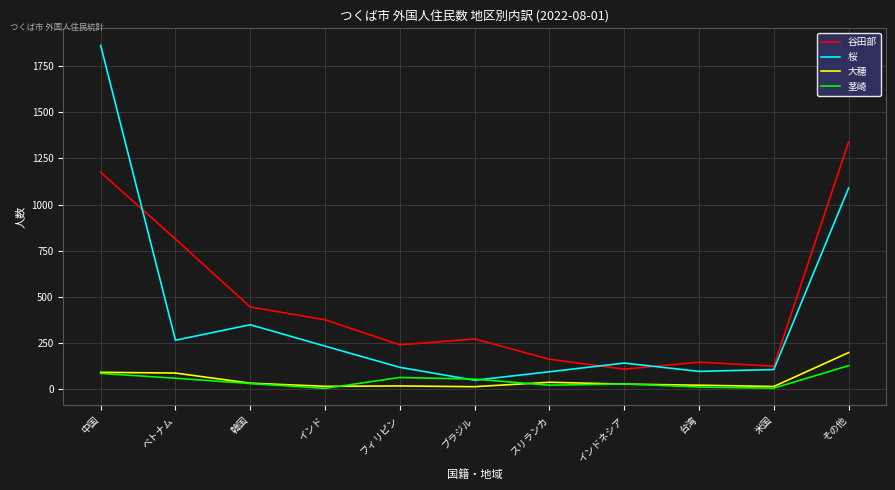

Does the chart have visible grid lines?

Yes